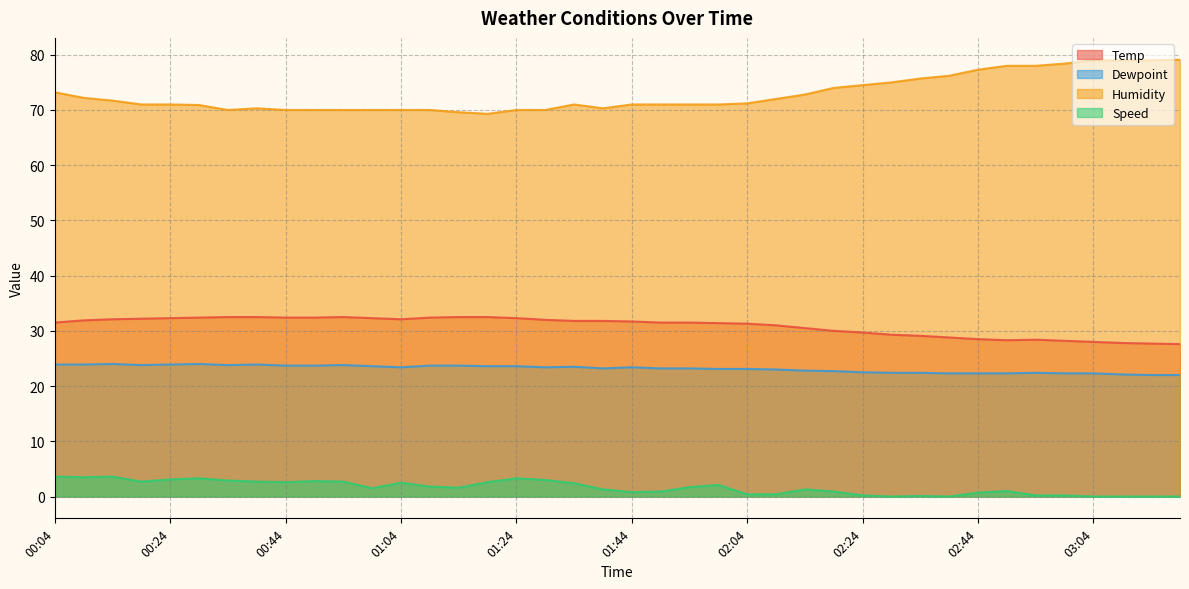

True or false: Speed and Temp cross at least once.

False